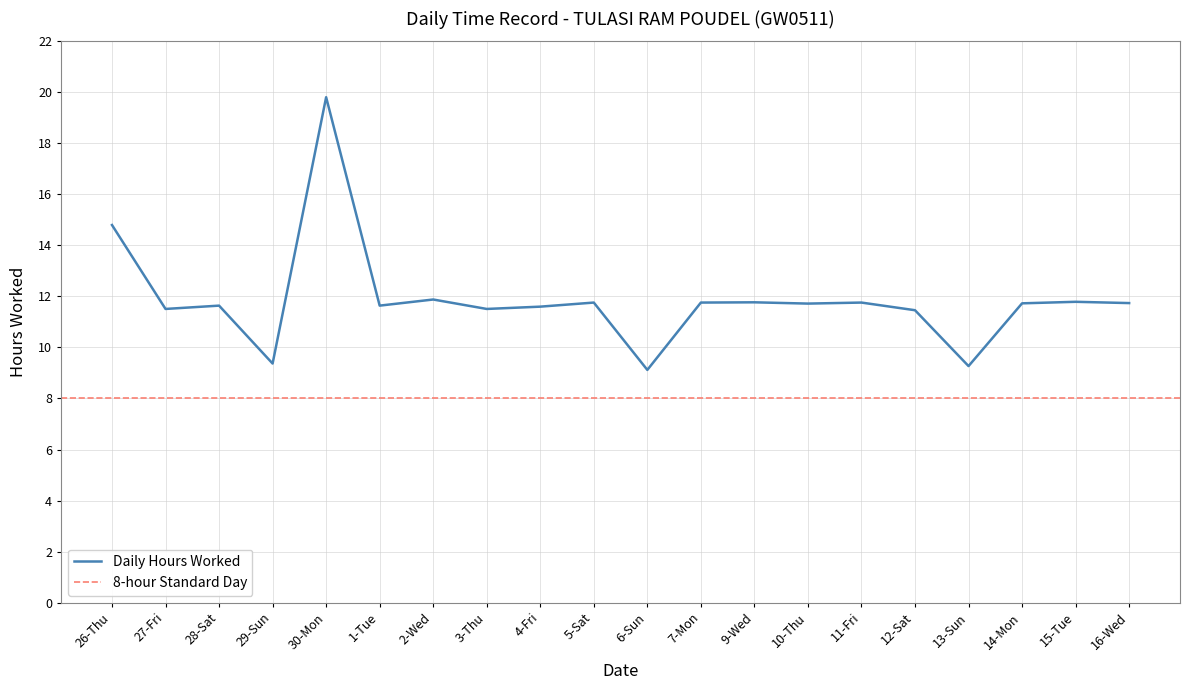

What is the average value?

11.9